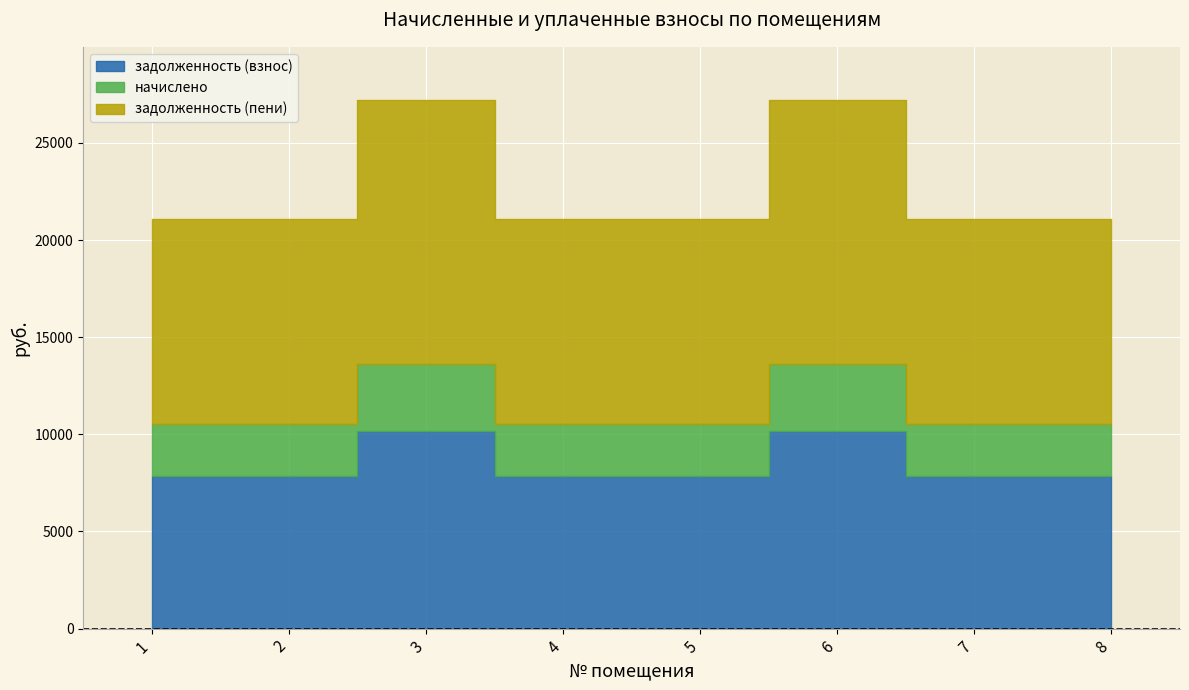

What is the maximum value for задолженность (пени)?

13610.4